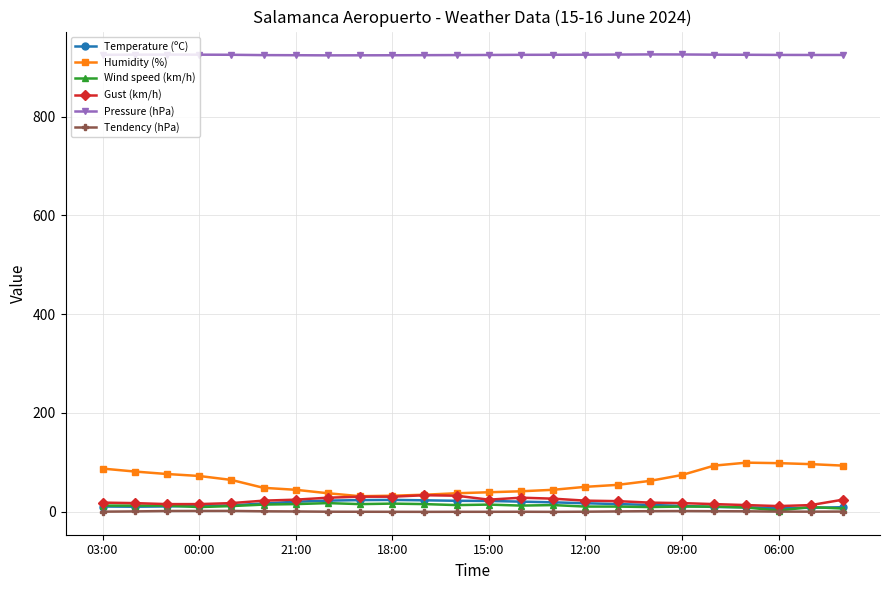

What is the value of the Pressure (hPa) point at the 21st from the left?

925.6